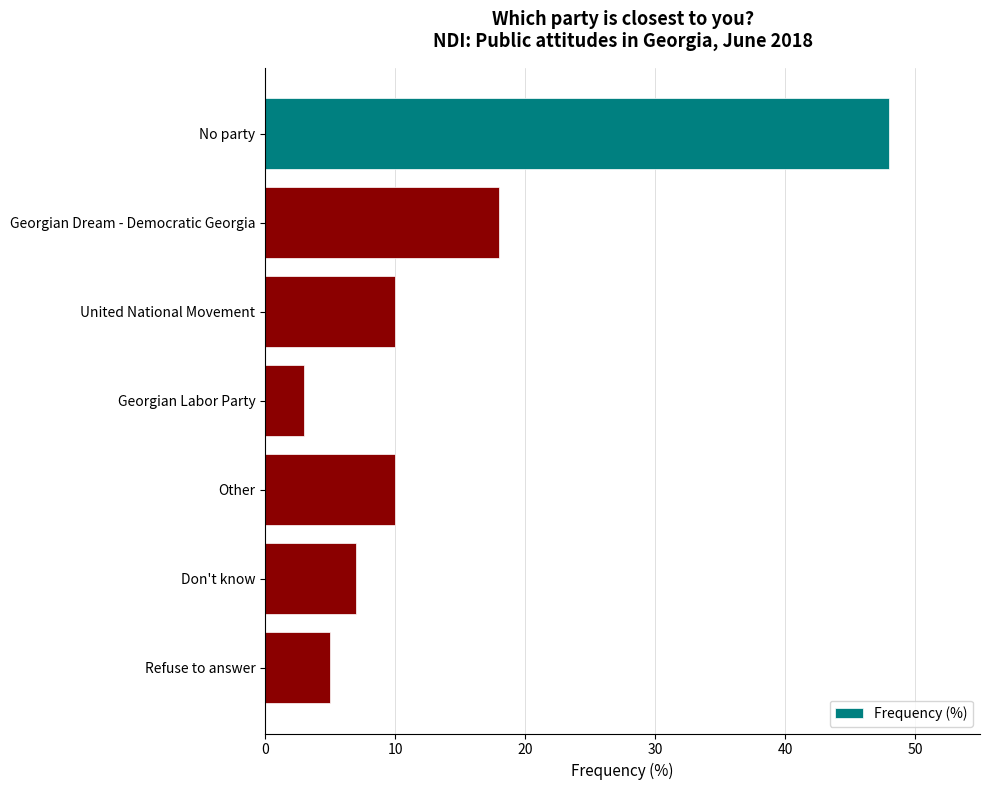

Reading top to bottom, list all the values displayed in this chart.

No party=48	Georgian Dream - Democratic Georgia=18	United National Movement=10	Georgian Labor Party=3	Other=10	Don't know=7	Refuse to answer=5